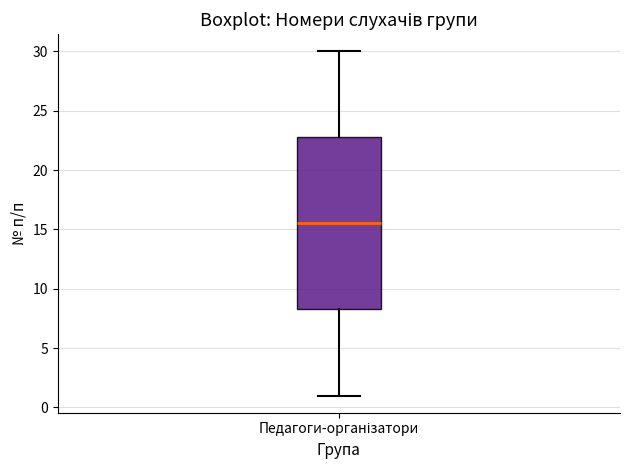

Read this box plot against the y-axis: the position of the median line, the range covered by the box, and the ends of both whiskers. The values are not printed on the chart, so give them approximately, as read against the axis.

median 15.5, box 8.5 to 23.0, whiskers 1.0 to 30.0